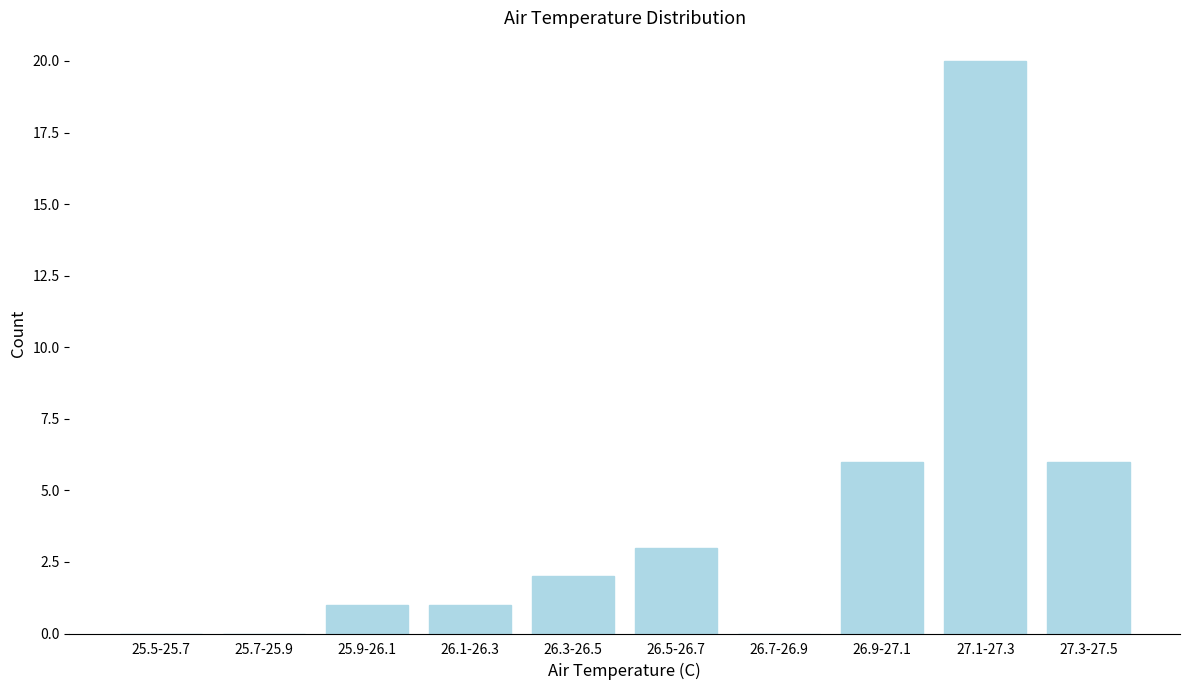

Reading left to right, extract all data points from this chart.

25.5-25.7=0	25.7-25.9=0	25.9-26.1=1	26.1-26.3=1	26.3-26.5=2	26.5-26.7=3	26.7-26.9=0	26.9-27.1=6	27.1-27.3=20	27.3-27.5=6